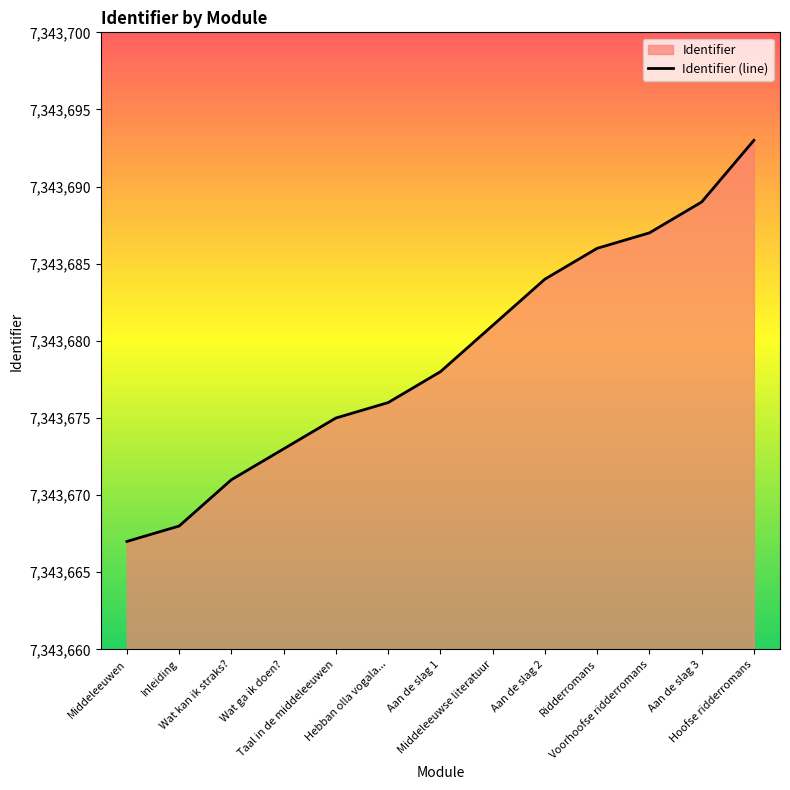

Reading left to right, transcribe all the data shown in this chart.

Middeleeuwen=7343667	Inleiding=7343668	Wat kan ik straks?=7343671	Wat ga ik doen?=7343673	Taal in de middeleeuwen=7343675	Hebban olla vogala...=7343676	Aan de slag 1=7343678	Middeleeuwse literatuur=7343681	Aan de slag 2=7343684	Ridderromans=7343686	Voorhoofse ridderromans=7343687	Aan de slag 3=7343689	Hoofse ridderromans=7343693